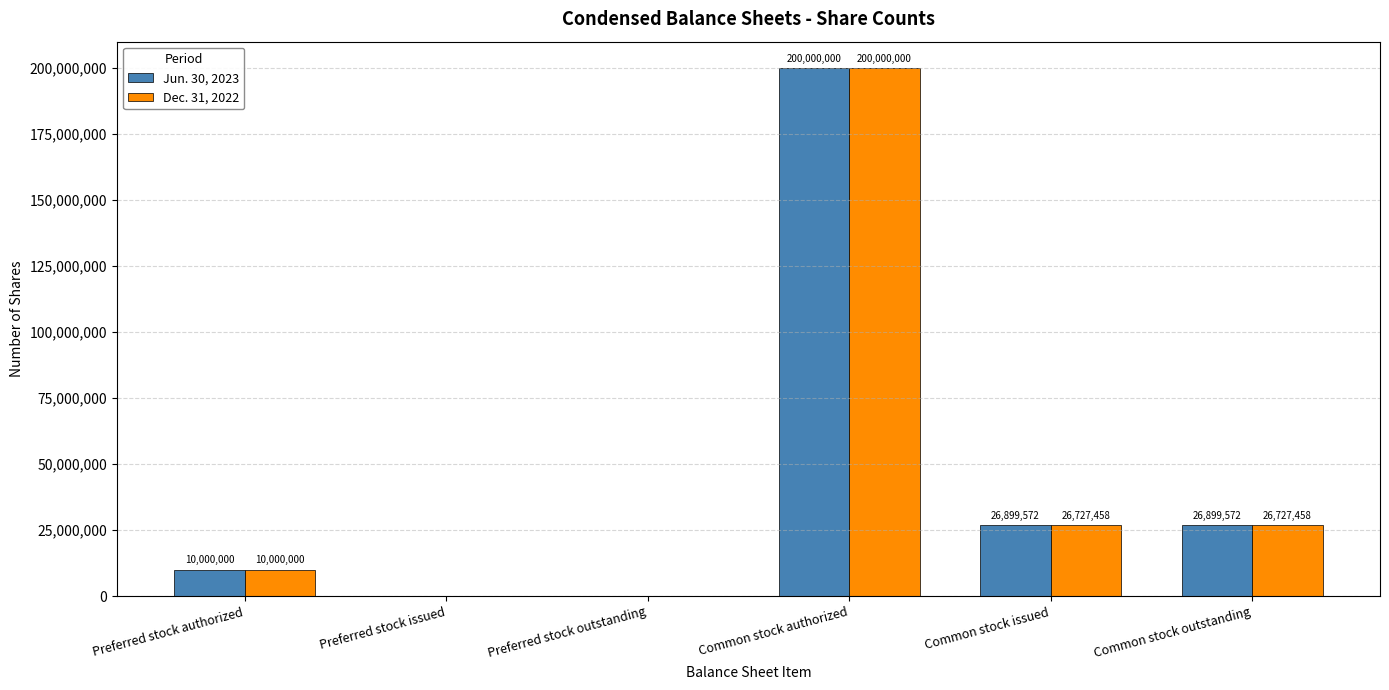

Reading left to right, extract all data points from this chart.

Jun. 30, 2023: 10000000	0	0	200000000	26899572	26899572
Dec. 31, 2022: 10000000	0	0	200000000	26727458	26727458